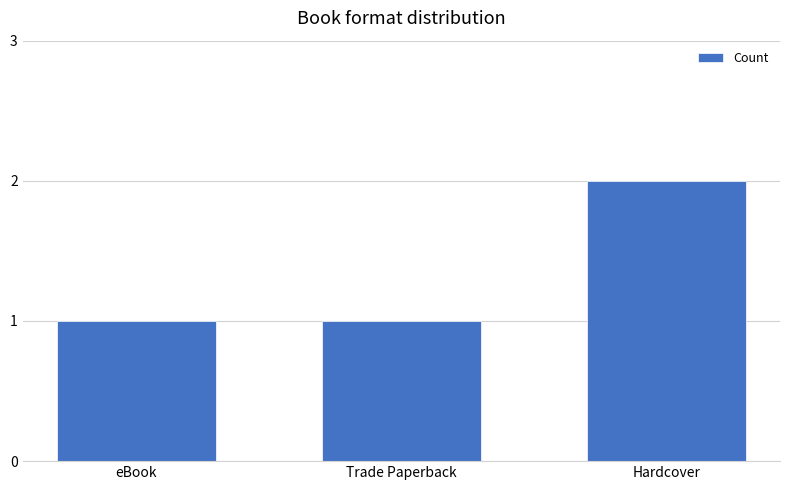

What is the greatest value displayed?

2